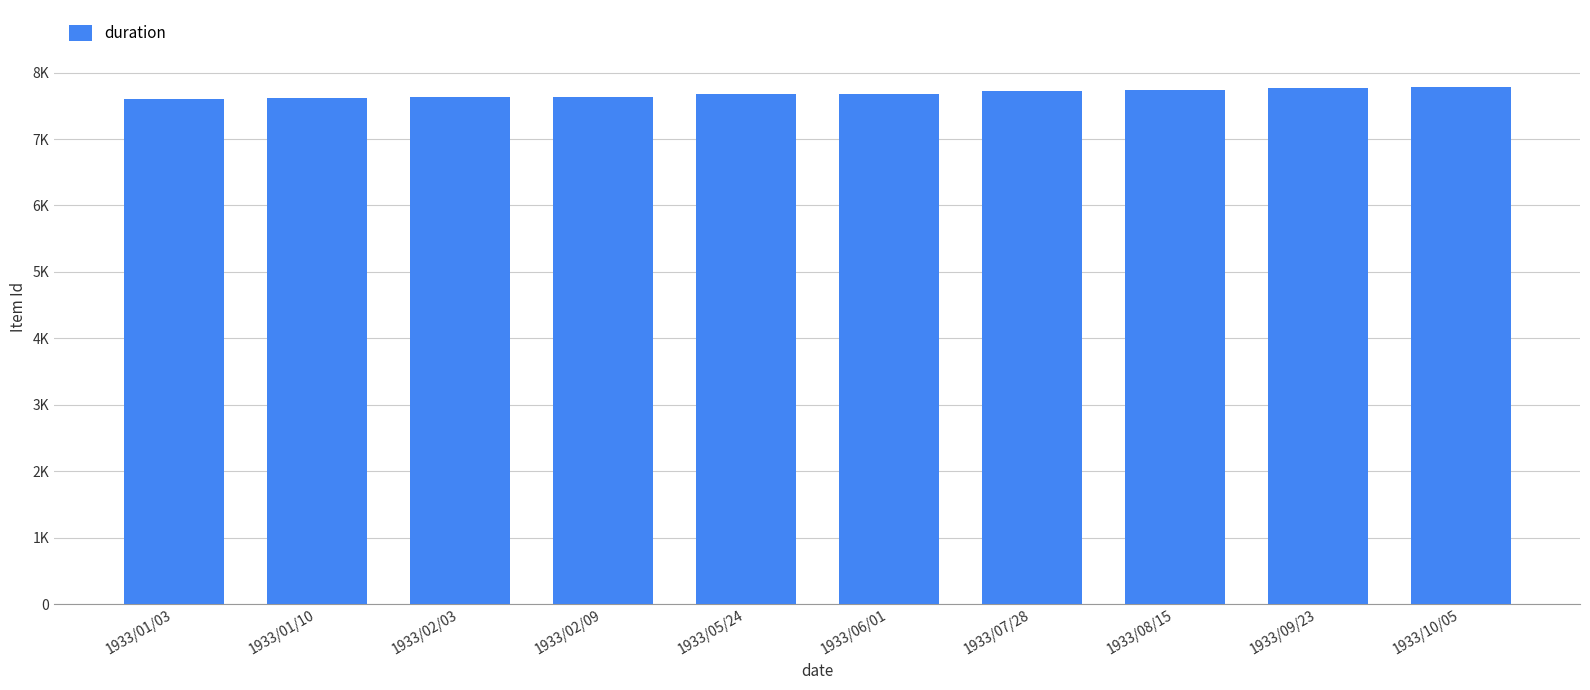

What is the value of the 2nd bar from the left?

7614